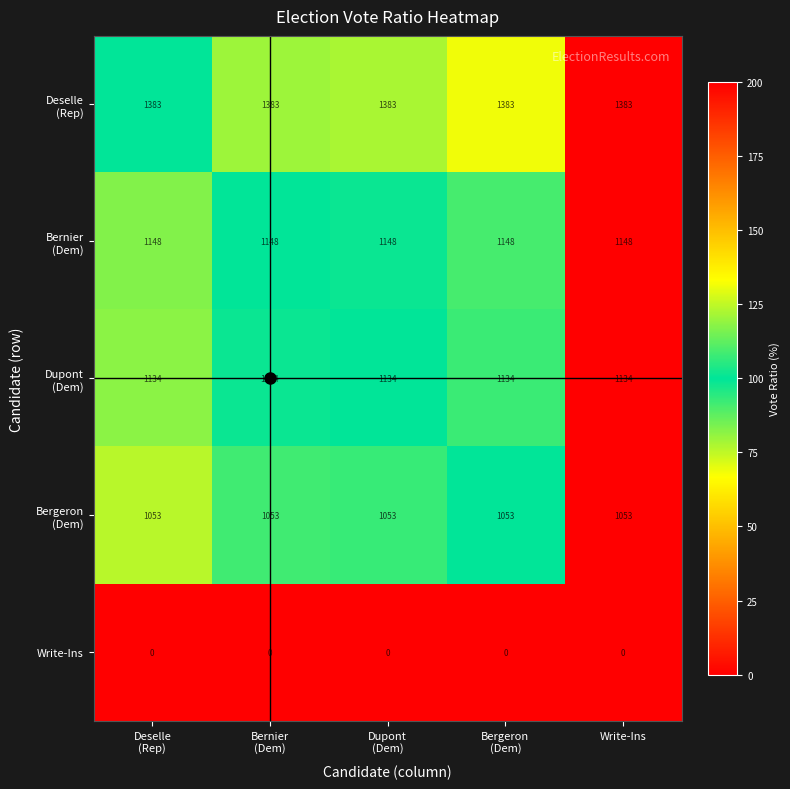

How many series are shown in this chart?

5